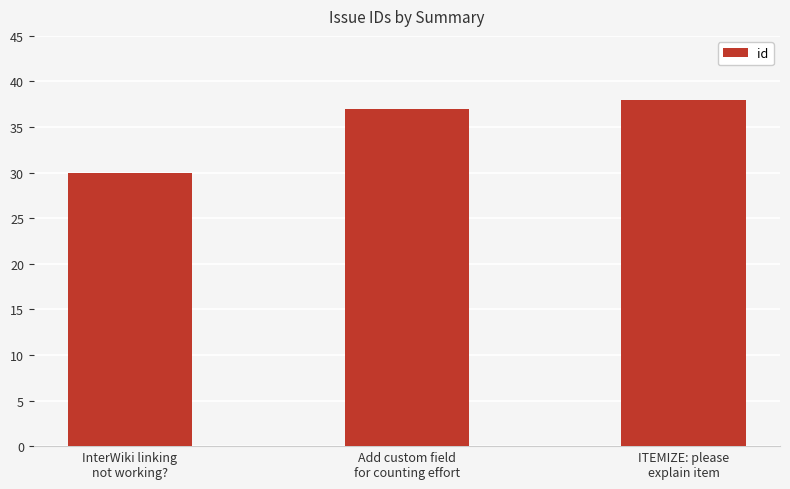

List the labels in order of value, smallest first.

InterWiki linking
not working?, Add custom field
for counting effort, ITEMIZE: please
explain item